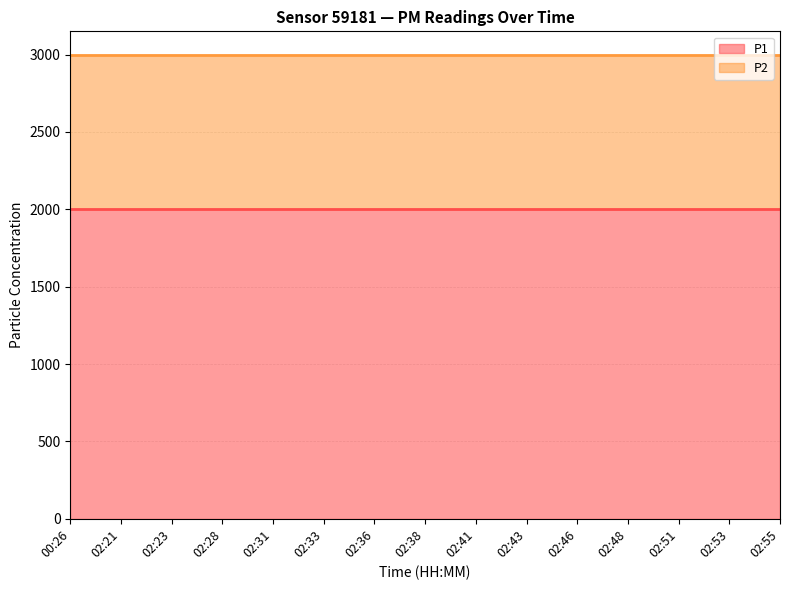

The P1 series shows 1999.9 at 02:43. True or false?

True